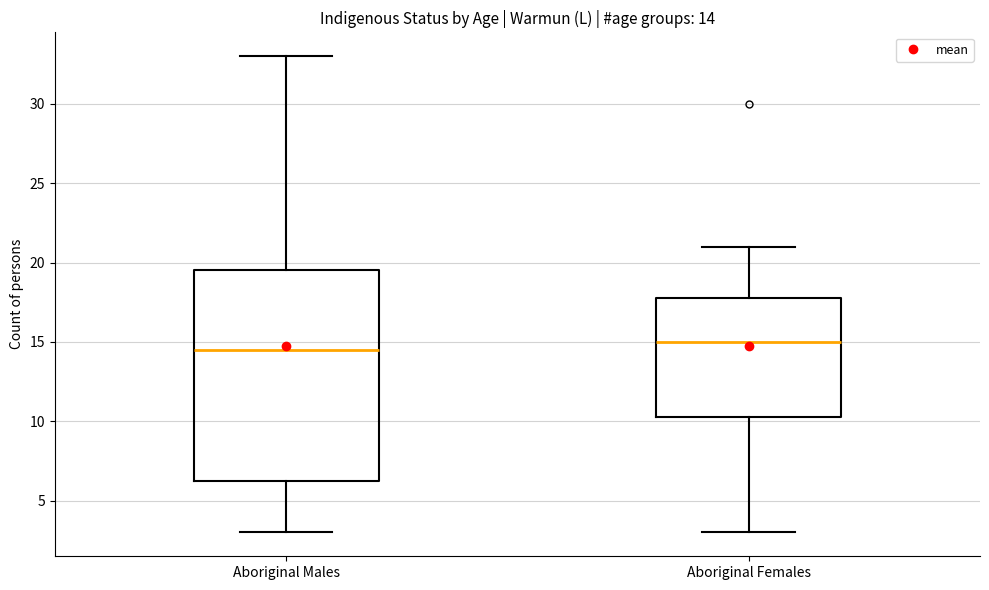

Comparing the boxes themselves (not the whiskers), which one is the tallest?

Aboriginal Males